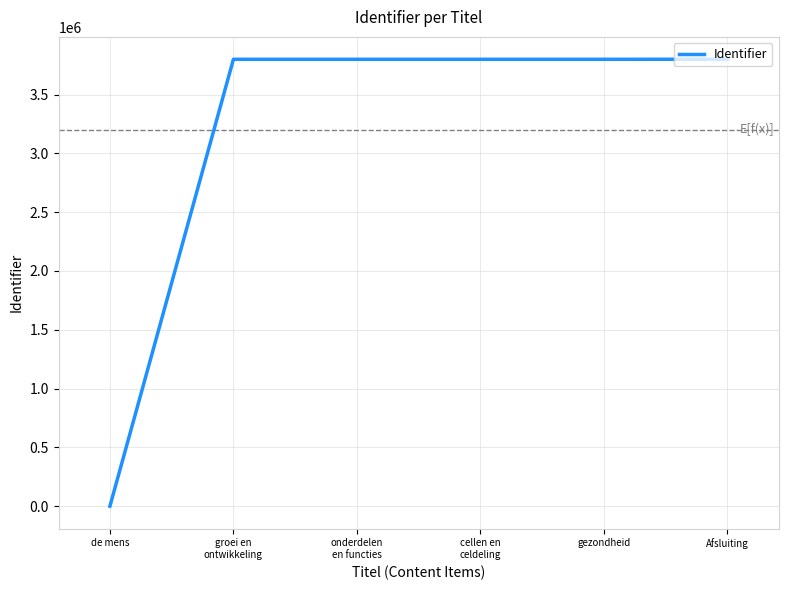

What is the sum of all values?

18998600